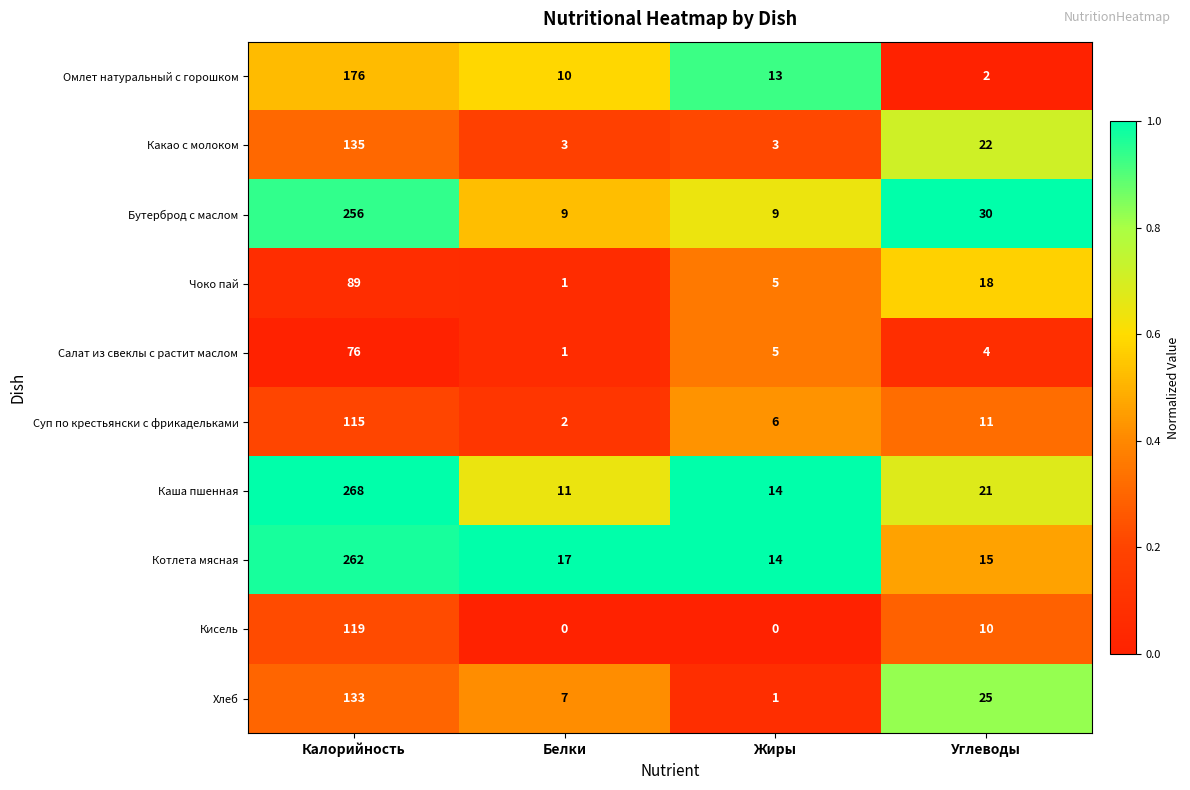

True or false: Каша пшенная has a value of 11 at Белки.

True